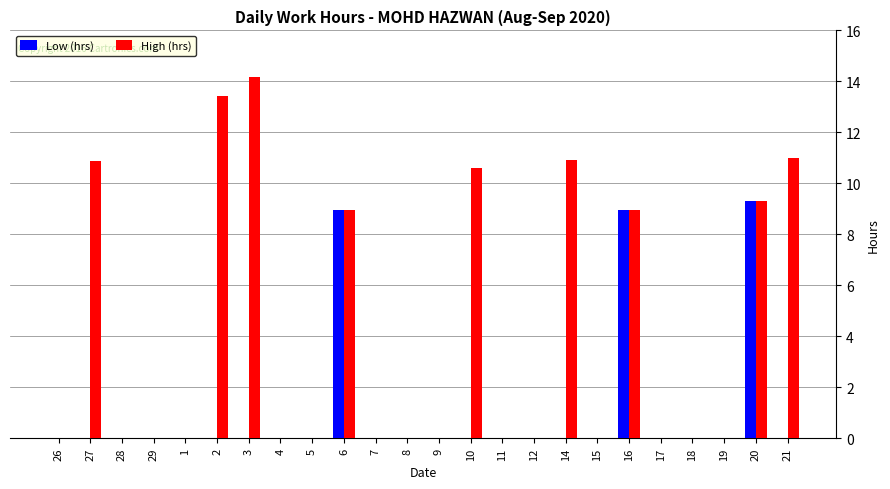

What is the sum of all High (hrs) values?

98.2